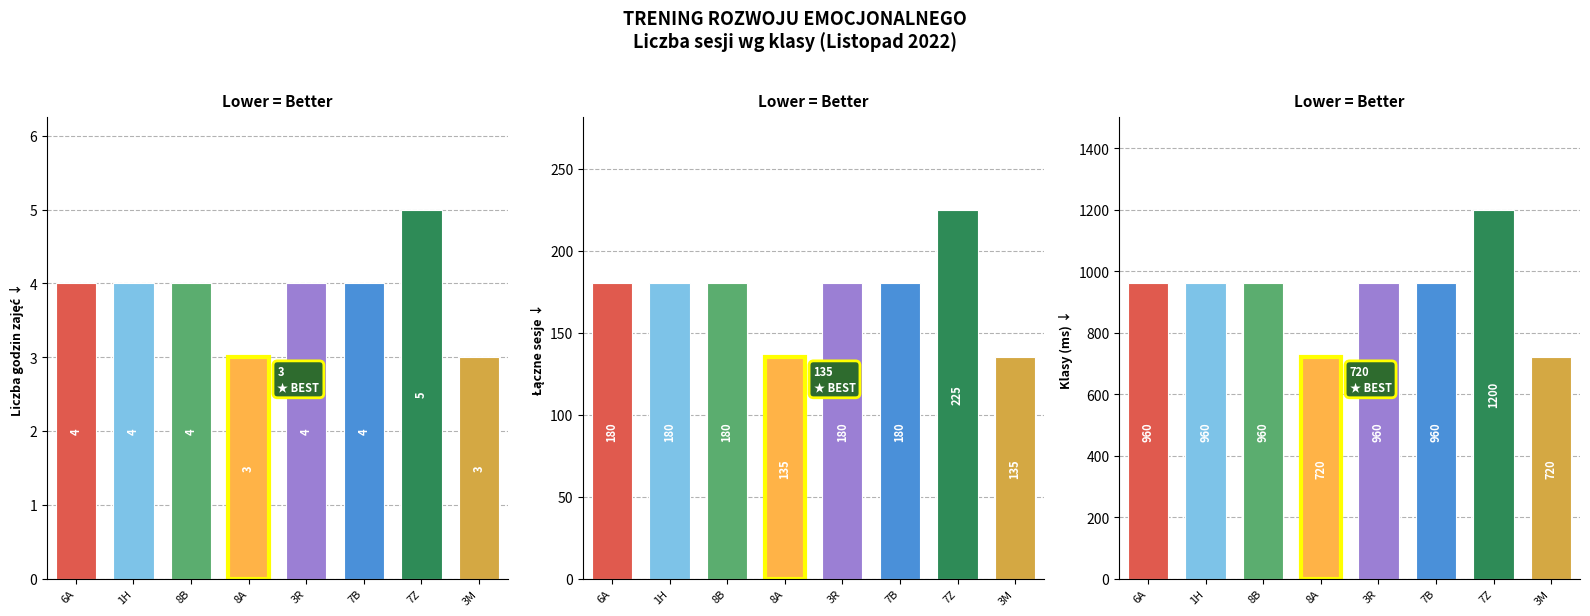

What is the ratio of the value at 3R to the value at 6A?

1.0